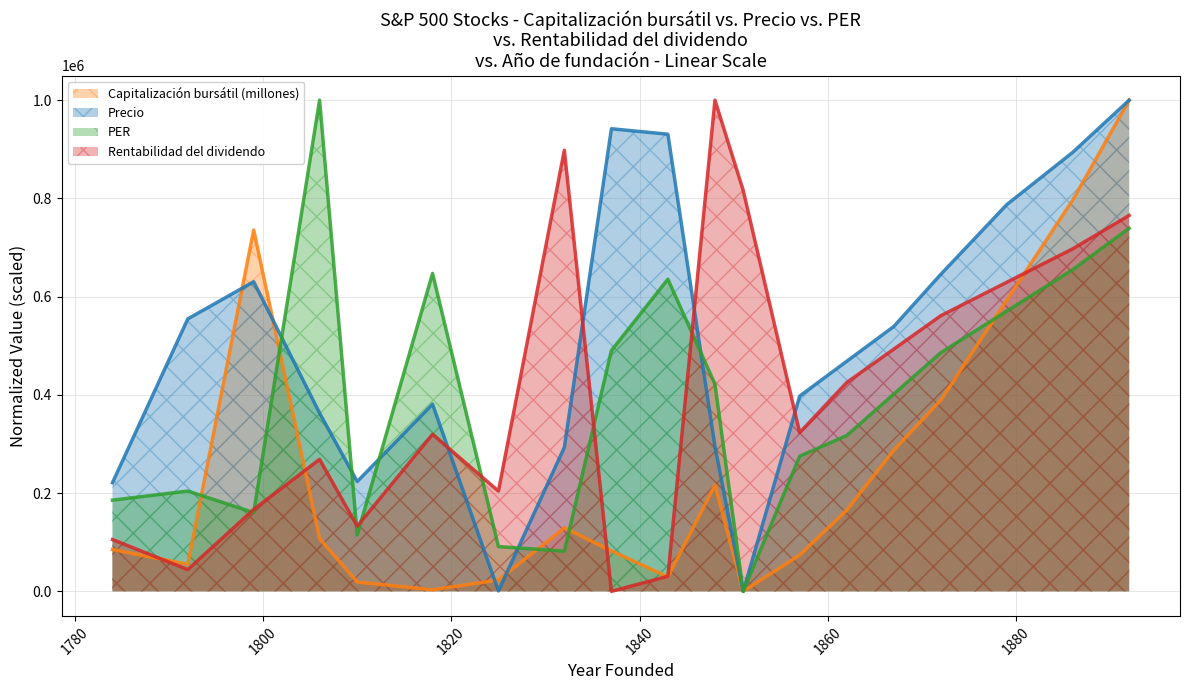

True or false: Capitalización bursátil (millones) has more than 1 points higher than both neighbors.

True